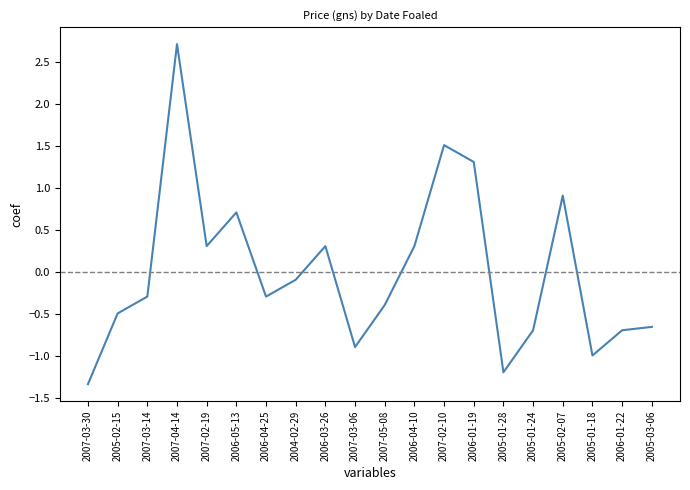

The value at 2005-01-24 is -0.3. True or false?

False